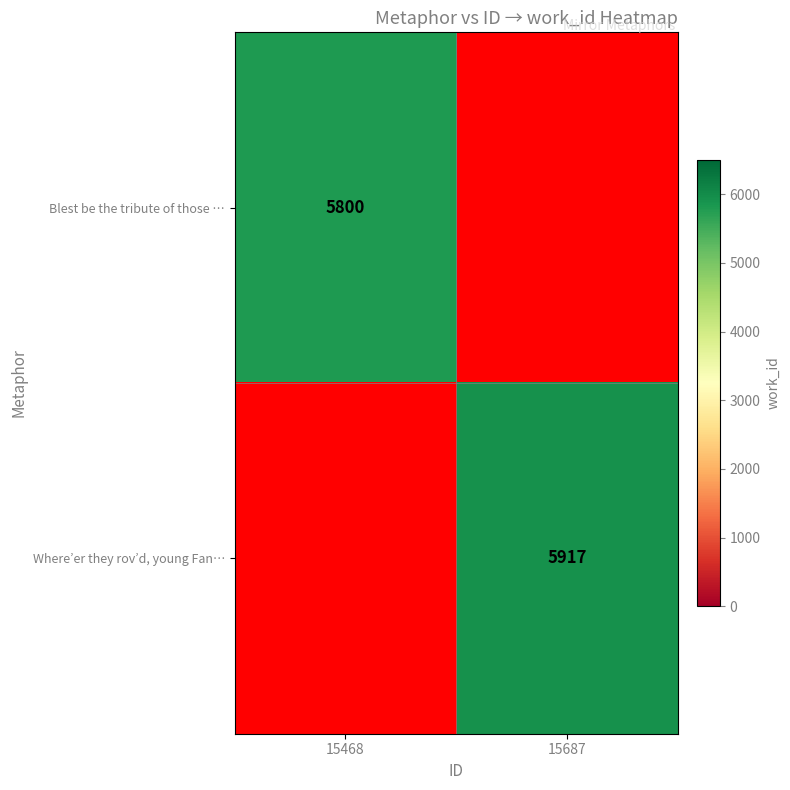

The value of Where’er they rov’d, young Fan… at 15687 is 5917. True or false?

True